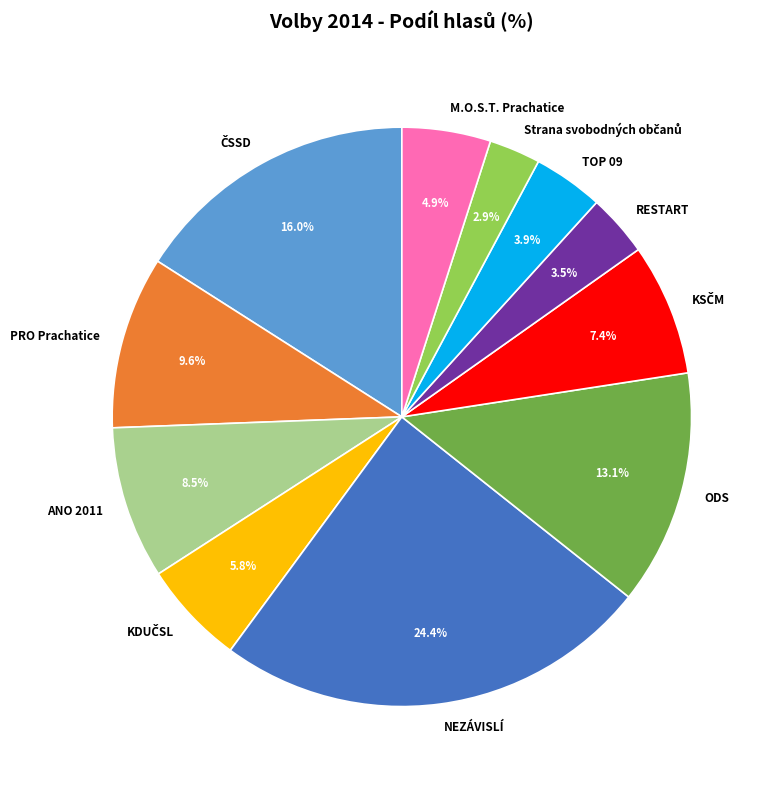

Between NEZÁVISLÍ and RESTART, which is larger?

NEZÁVISLÍ